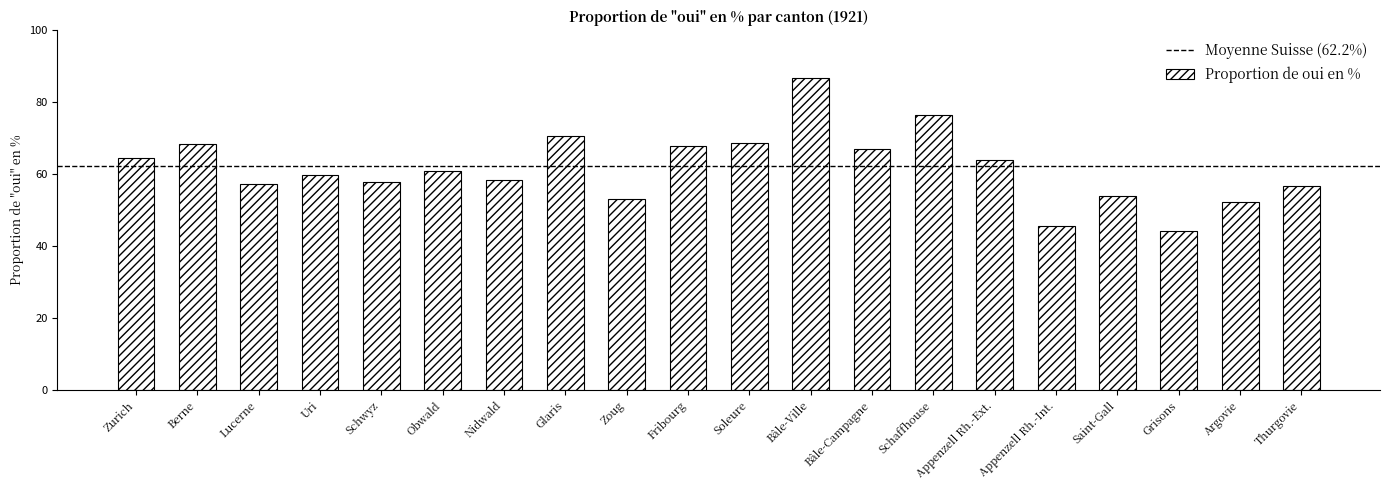

How many bars are there in total?

20